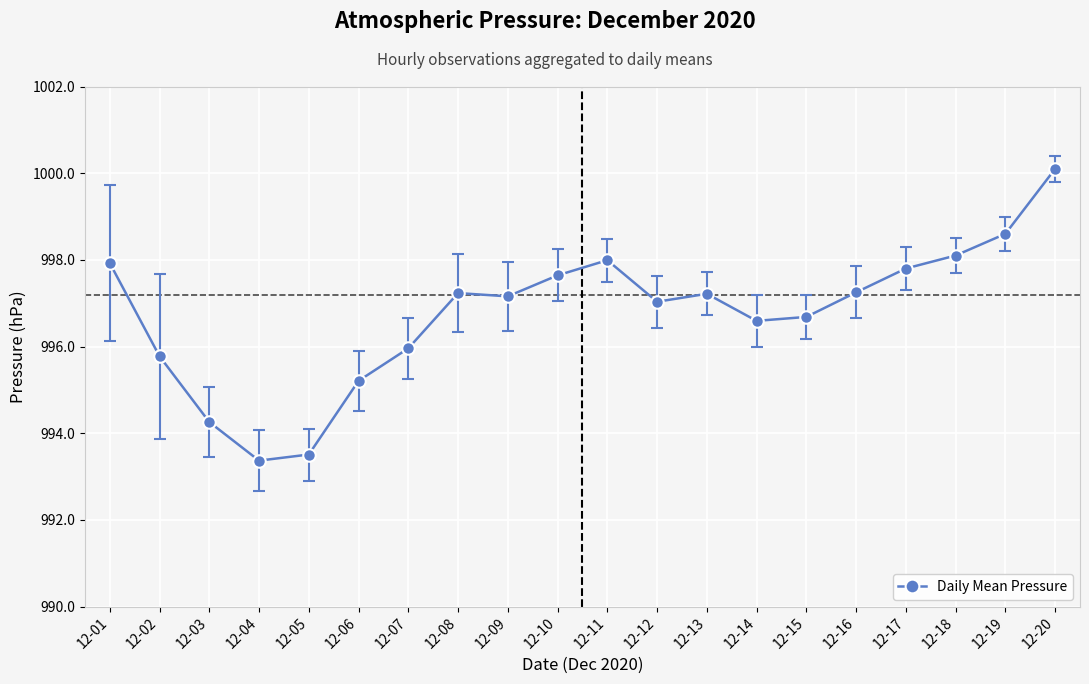

True or false: the data has more than 0 interior local peaks.

True